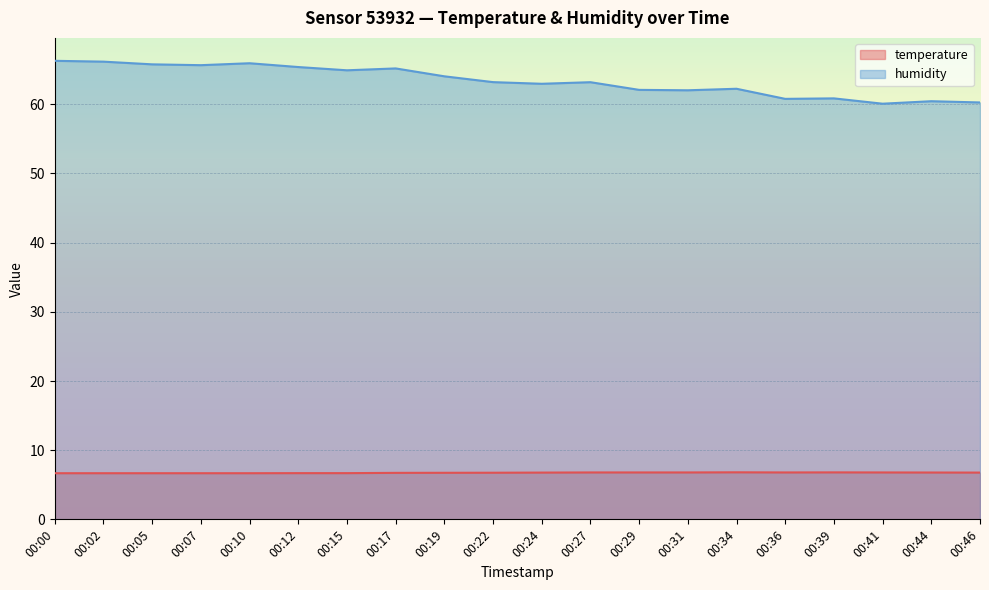

How many interior local valleys does the temperature series have?

1